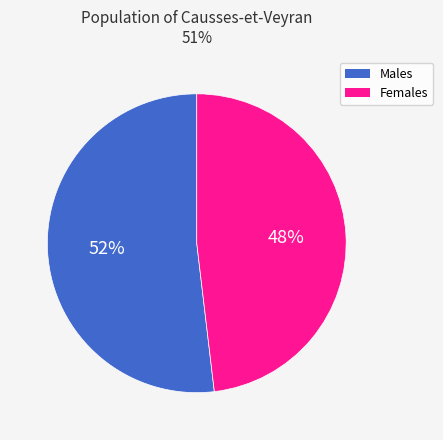

Is there a majority slice in this chart?

Yes